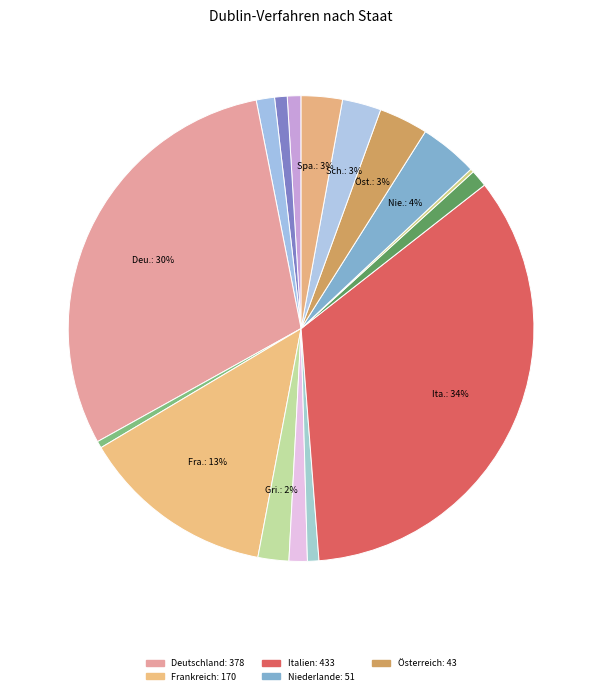

To the nearest percent, what is the difference between the largest and smallest slice percentages?

34%